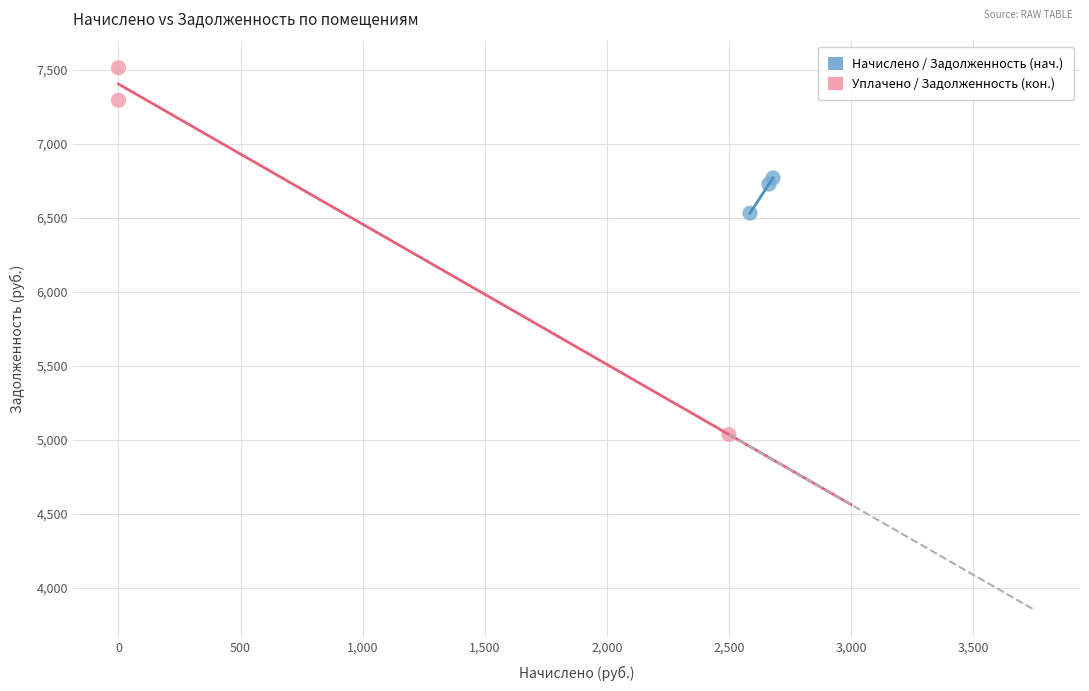

Which series contains the highest Y value?

Уплачено / Задолженность (кон.)